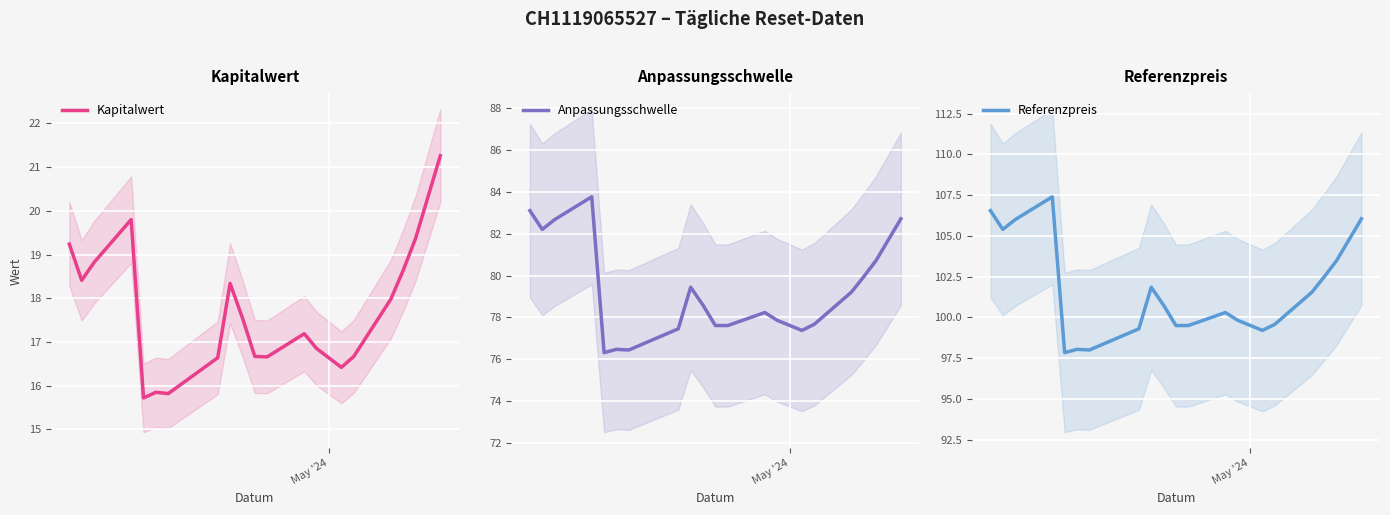

True or false: Kapitalwert has more than 1 interior local peaks.

True